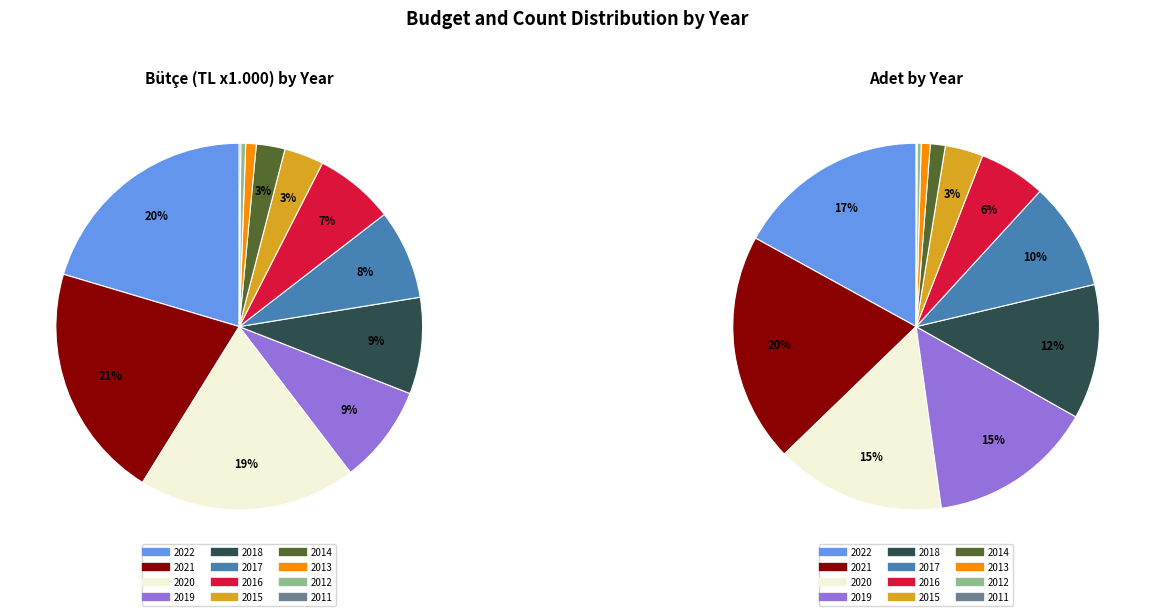

What percentage is NOT represented by 2015?

96.5%